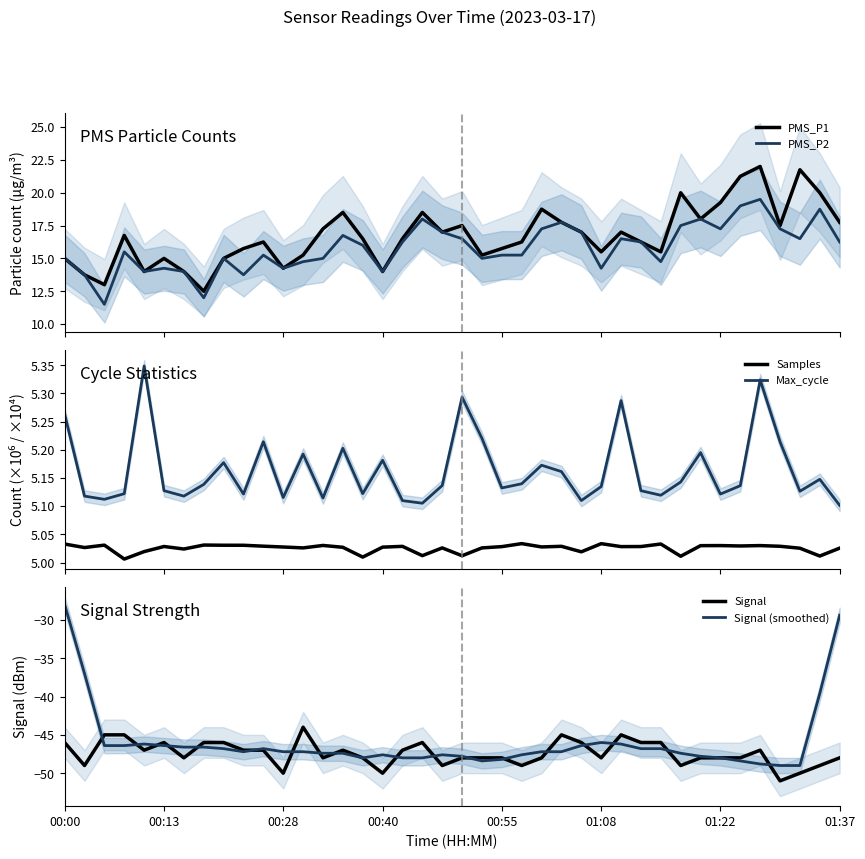

What is the highest value of the PMS_P2 series?

19.5